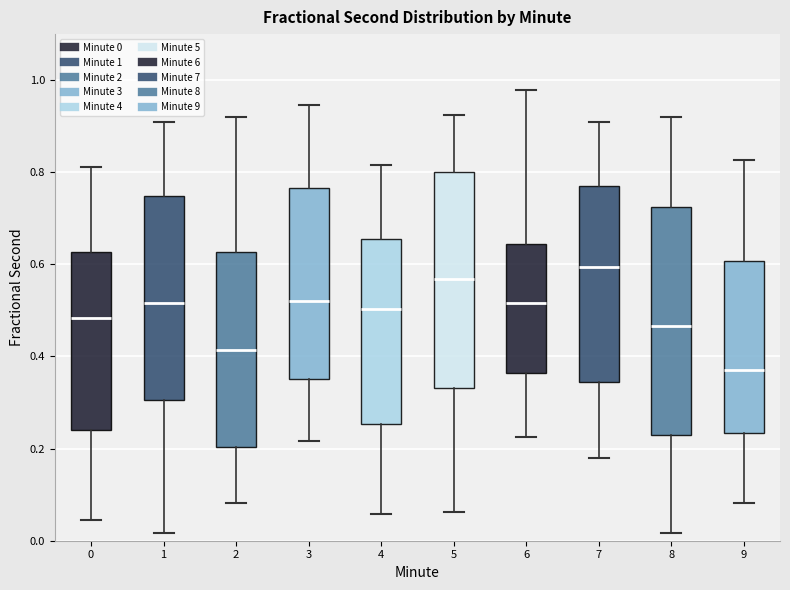

Which box has the lowest median line?

9